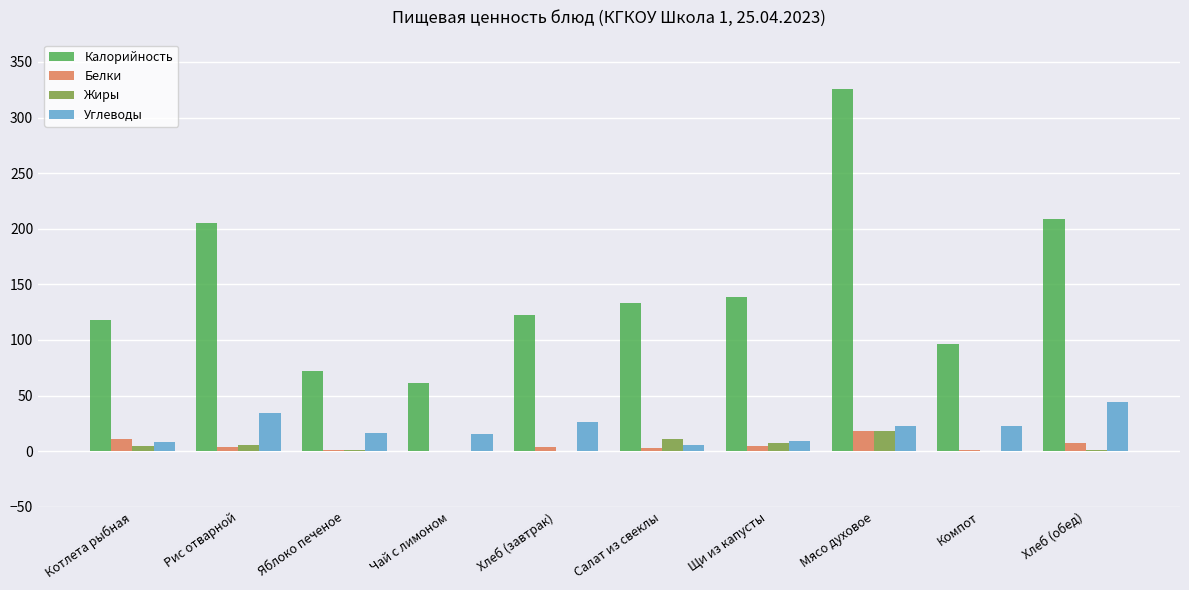

What are all the series names shown in the legend?

Калорийность, Белки, Жиры, Углеводы